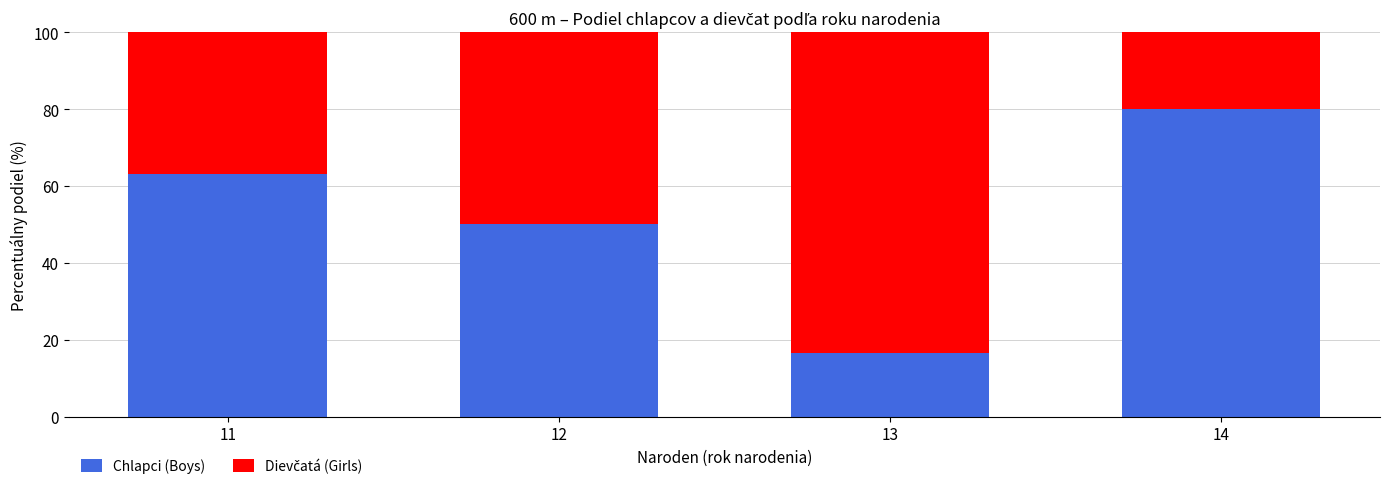

What is the lowest value of the Chlapci (Boys) series?

16.7